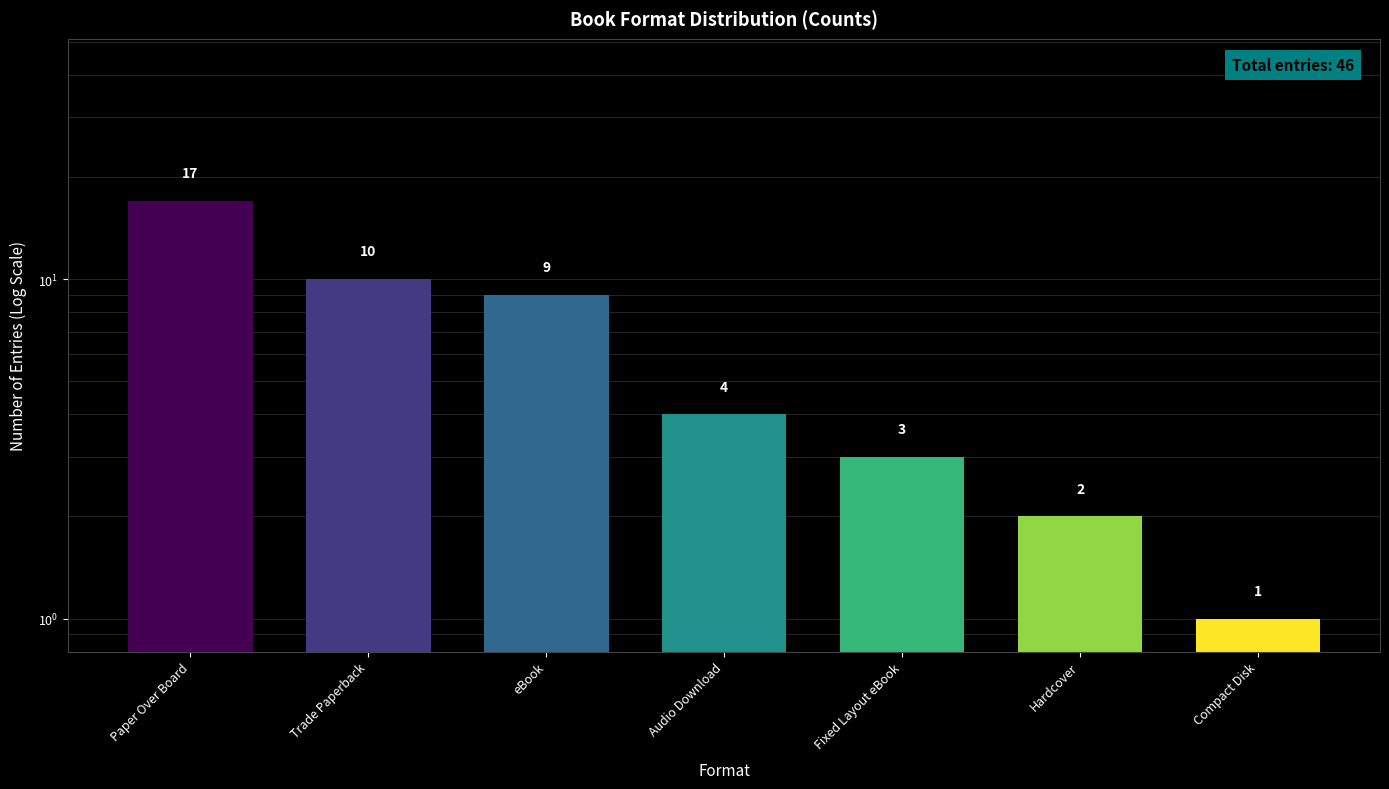

The chart shows a value of 14 at eBook. True or false?

False